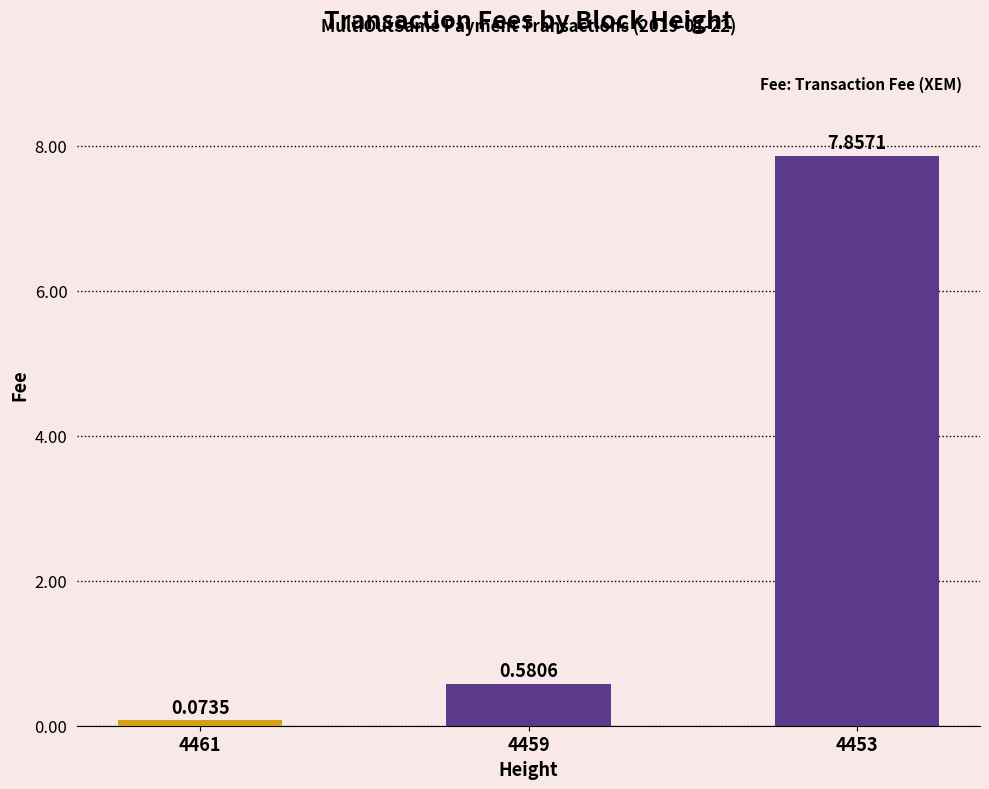

Count the number of categories in the chart.

3